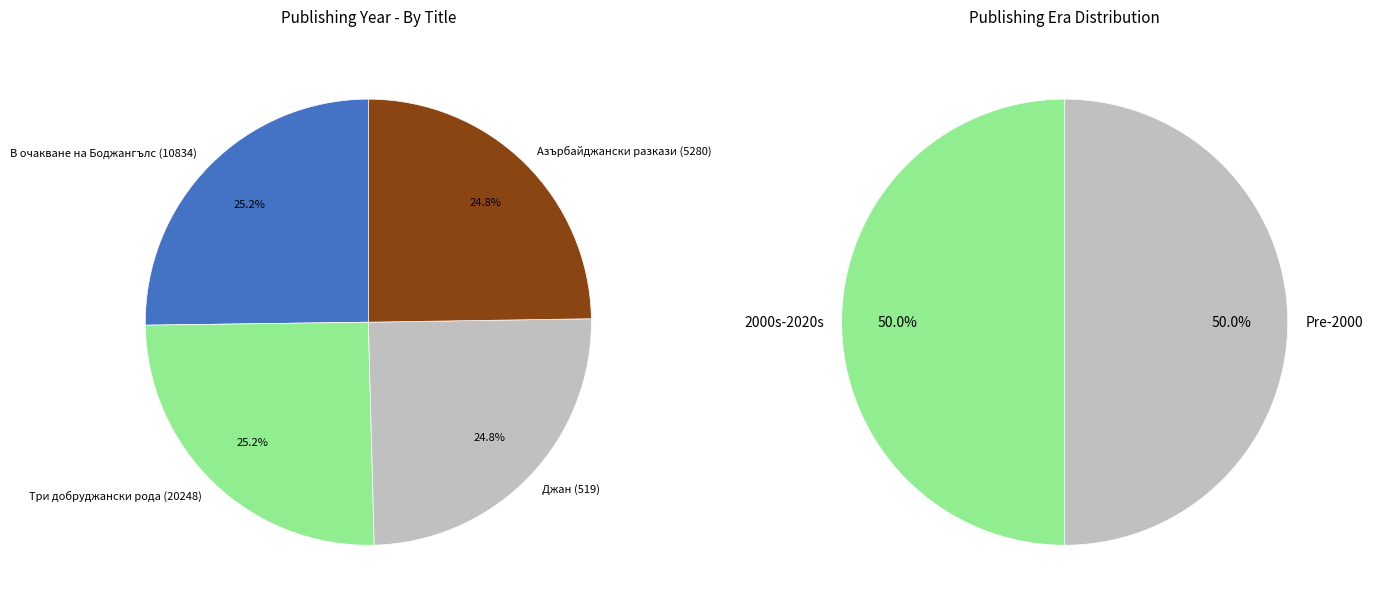

To the nearest percent, what portion does Джан (519) represent?

25%